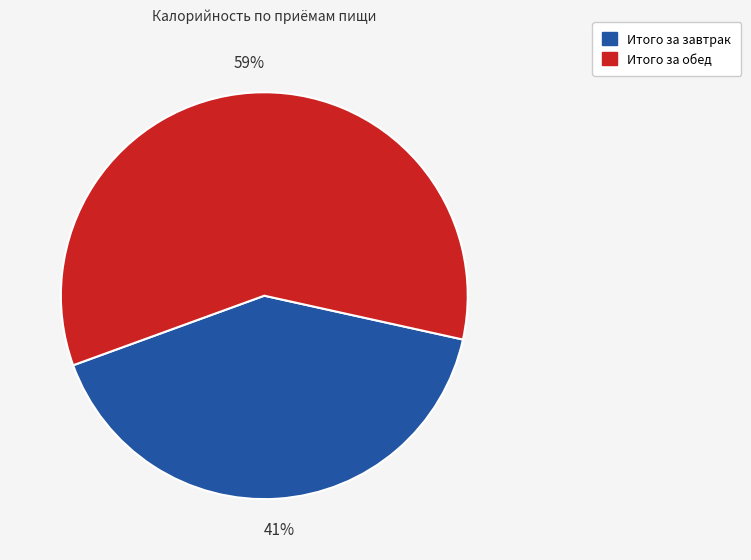

What is the largest slice in the pie chart?

Итого за обед